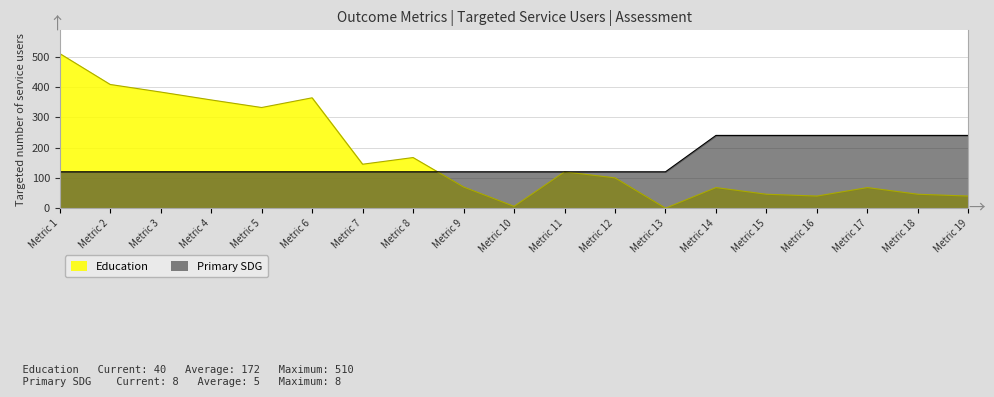

Which category has the highest value in the Education series?

Metric 1